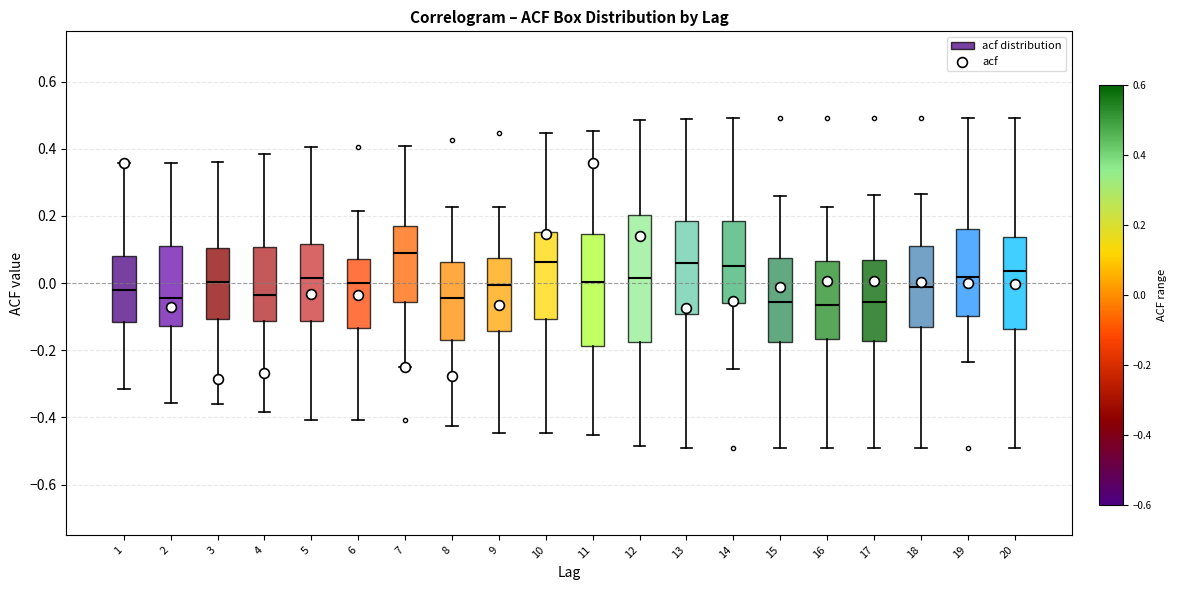

Reading left to right, transcribe this box plot: for each box, give where its median line is, the range the box spans, and where its two whiskers end, as read against the y-axis. The values are not printed on the chart, so give them approximately, as read against the axis.

1: median -0.02, box -0.12 to 0.08, whiskers -0.32 to 0.36
2: median -0.04, box -0.12 to 0.12, whiskers -0.36 to 0.36
3: median 0.00, box -0.10 to 0.10, whiskers -0.36 to 0.36
4: median -0.04, box -0.12 to 0.10, whiskers -0.38 to 0.38
5: median 0.02, box -0.12 to 0.12, whiskers -0.40 to 0.40
6: median 0.00, box -0.14 to 0.08, whiskers -0.40 to 0.22
7: median 0.10, box -0.06 to 0.18, whiskers -0.26 to 0.40
8: median -0.04, box -0.18 to 0.06, whiskers -0.42 to 0.22
9: median 0.00, box -0.14 to 0.08, whiskers -0.44 to 0.22
10: median 0.06, box -0.10 to 0.16, whiskers -0.44 to 0.44
11: median 0.00, box -0.18 to 0.14, whiskers -0.46 to 0.46
12: median 0.02, box -0.18 to 0.20, whiskers -0.48 to 0.48
13: median 0.06, box -0.10 to 0.18, whiskers -0.50 to 0.50
14: median 0.06, box -0.06 to 0.18, whiskers -0.26 to 0.50
15: median -0.06, box -0.18 to 0.08, whiskers -0.50 to 0.26
16: median -0.06, box -0.16 to 0.06, whiskers -0.50 to 0.22
17: median -0.06, box -0.18 to 0.06, whiskers -0.50 to 0.26
18: median -0.02, box -0.14 to 0.12, whiskers -0.50 to 0.26
19: median 0.02, box -0.10 to 0.16, whiskers -0.24 to 0.50
20: median 0.04, box -0.14 to 0.14, whiskers -0.50 to 0.50